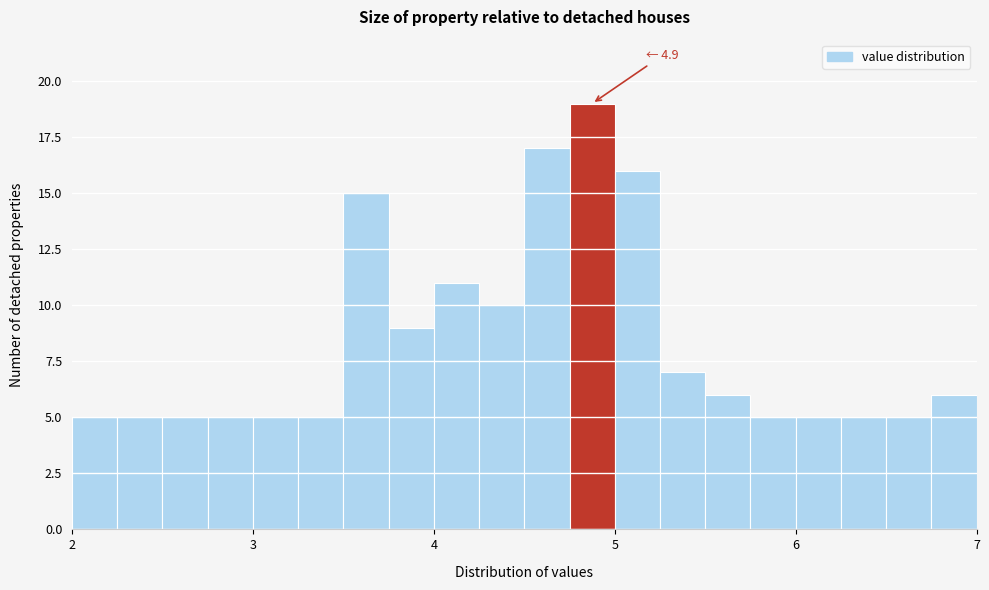

Around what value on the x-axis is the tallest bar? Give the approximate position of its centre, as read against the axis.

4.9